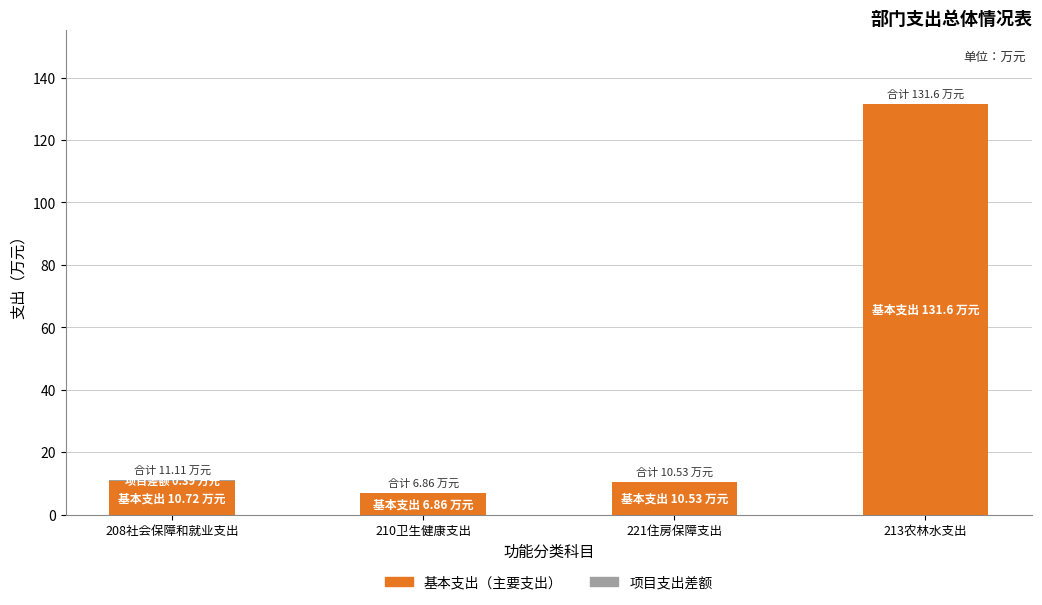

What is the total value across all series at 213农林水支出?

131.6